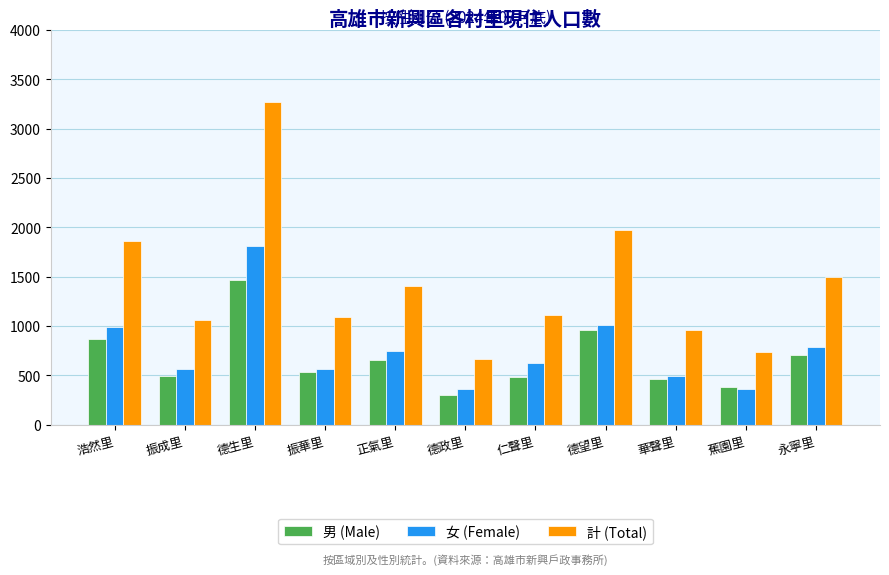

The 計 (Total) series shows 740 at 蕉園里. True or false?

True